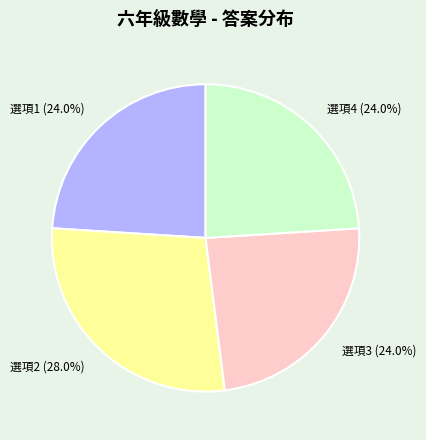

Which slice is the largest?

選項2